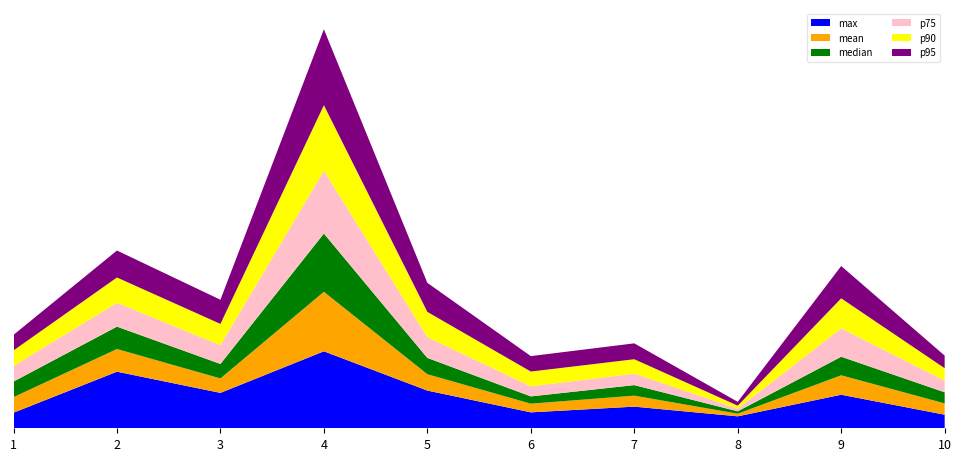

Reading left to right, transcribe all the data shown in this chart.

max: 1.3	4.8	3.0	6.6	3.2	1.4	1.8	1.0	2.9	1.2
mean: 1.3	1.9	1.2	5.1	1.4	0.7	0.9	0.2	1.7	1.0
median: 1.3	1.9	1.2	5.0	1.4	0.6	0.9	0.2	1.6	0.9
p75: 1.3	2.0	1.6	5.4	1.8	0.9	1.0	0.2	2.4	1.0
p90: 1.3	2.2	1.8	5.6	2.2	1.3	1.2	0.3	2.6	1.1
p95: 1.3	2.3	2.1	6.5	2.5	1.3	1.4	0.3	2.8	1.1